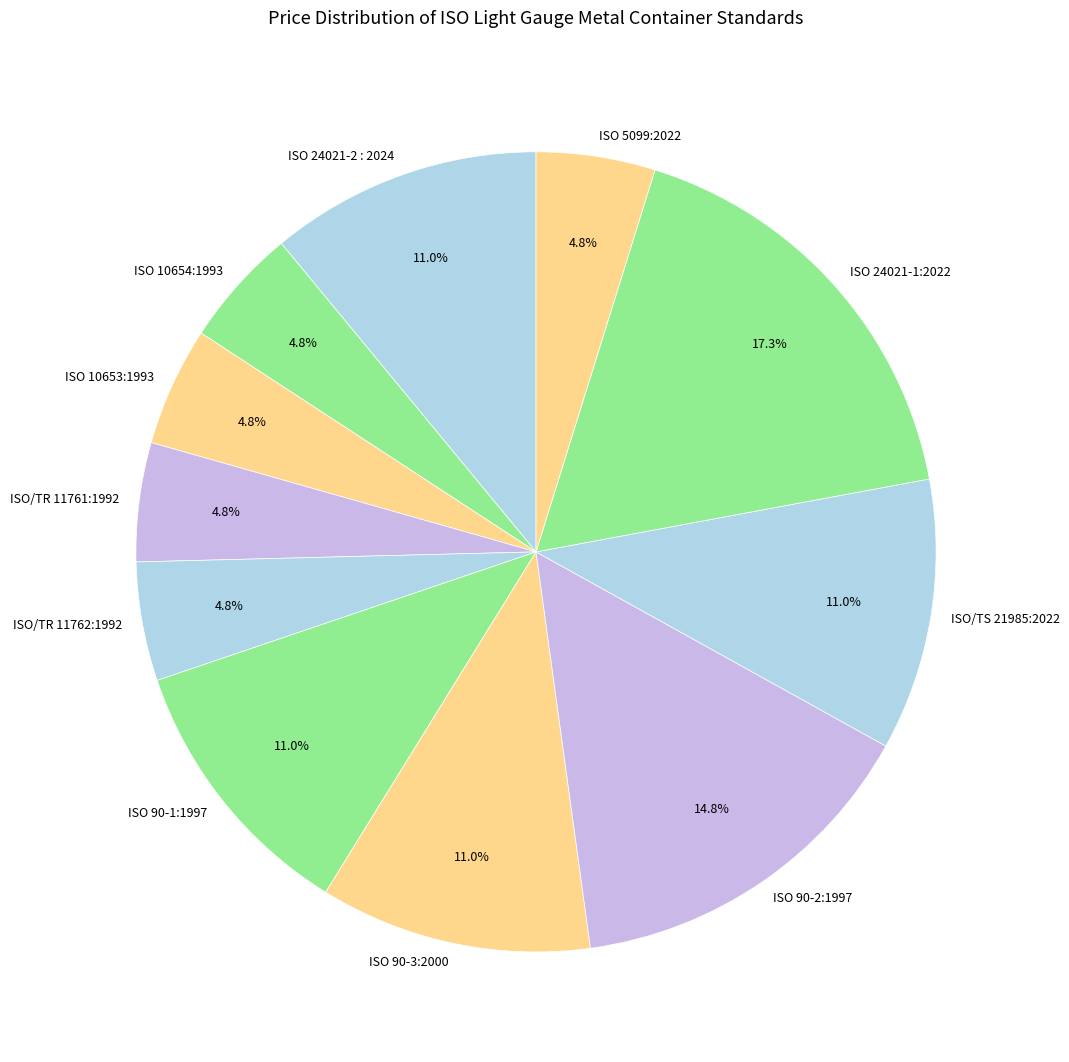

How many slices are in this pie chart?

11